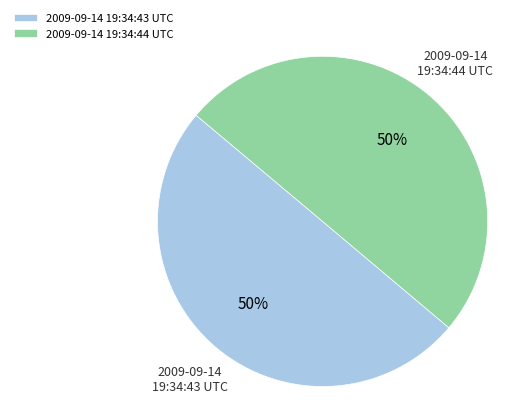

What percentage is the 2009-09-14 19:34:43 UTC slice, to the nearest percent?

50%